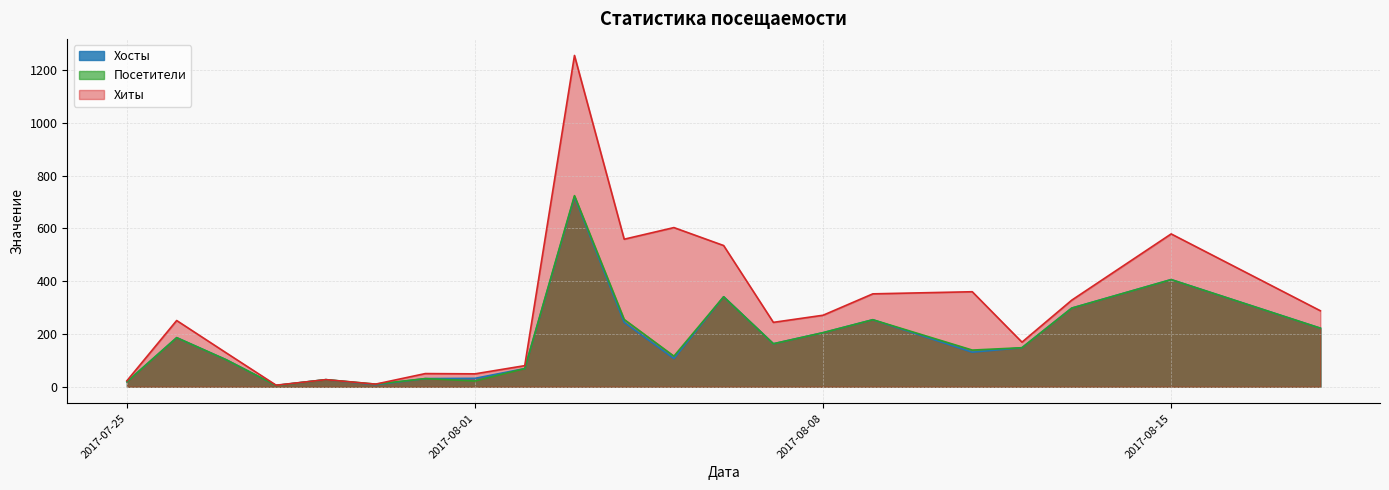

Which label corresponds to the smallest value in the chart?

2017-07-28